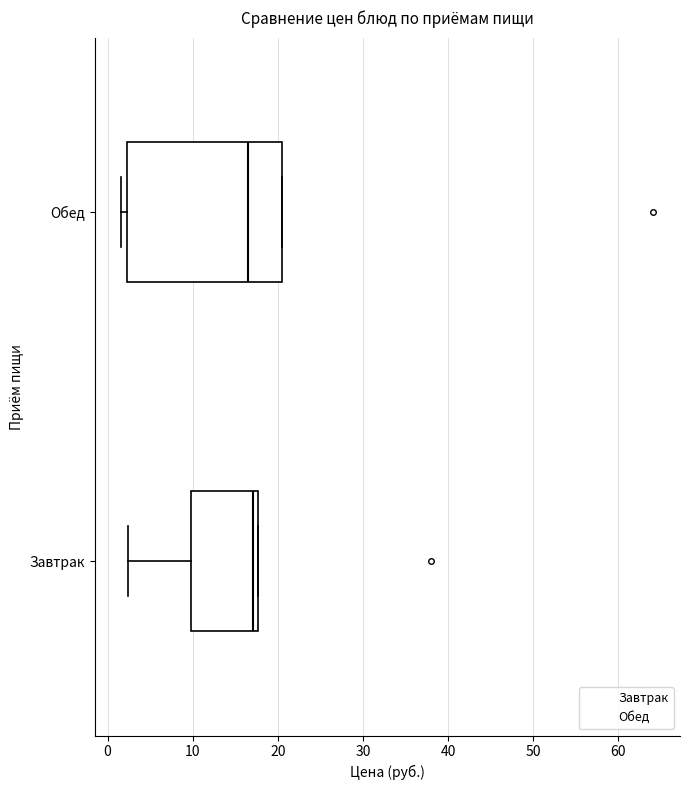

Comparing the boxes themselves (not the whiskers), which one is the widest?

Обед